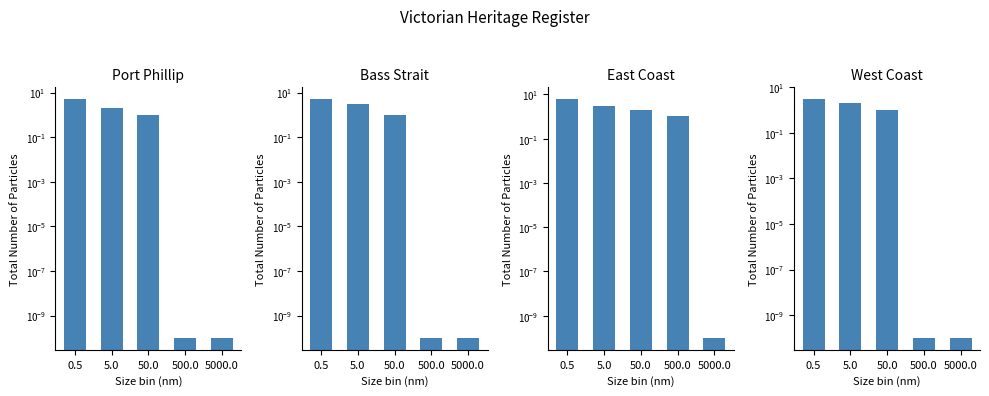

What is the total value across all series at 50.0?

5.0